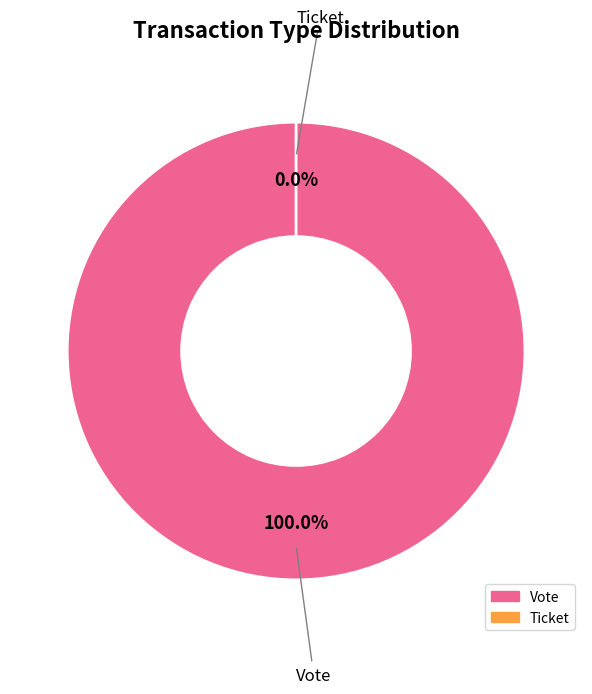

What percentage do Vote and Ticket together represent?

100.0%